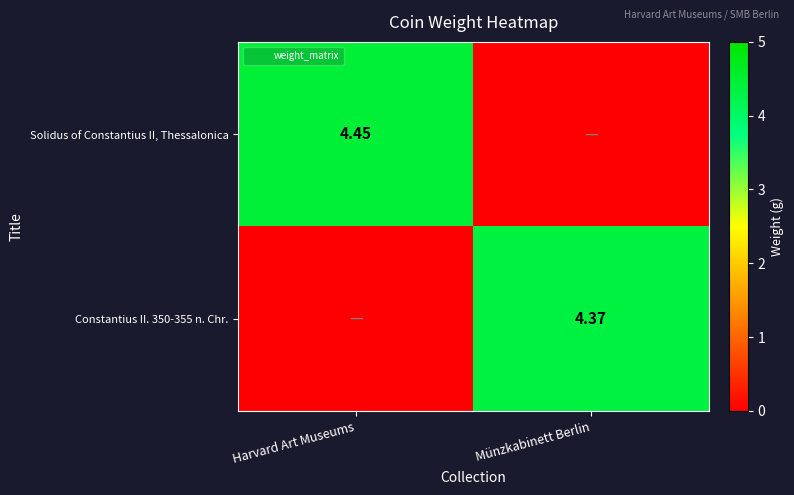

The value of Constantius II. 350-355 n. Chr. at Harvard Art Museums is -2.6. True or false?

False